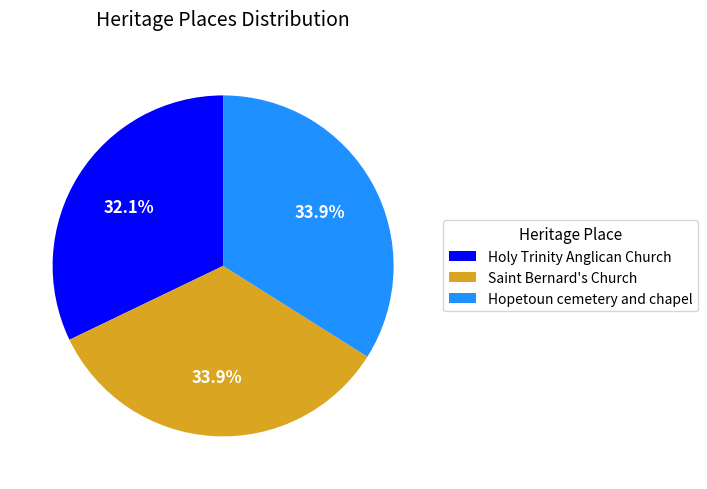

To the nearest percent, what is the combined percentage of Hopetoun cemetery and chapel and Holy Trinity Anglican Church?

66%